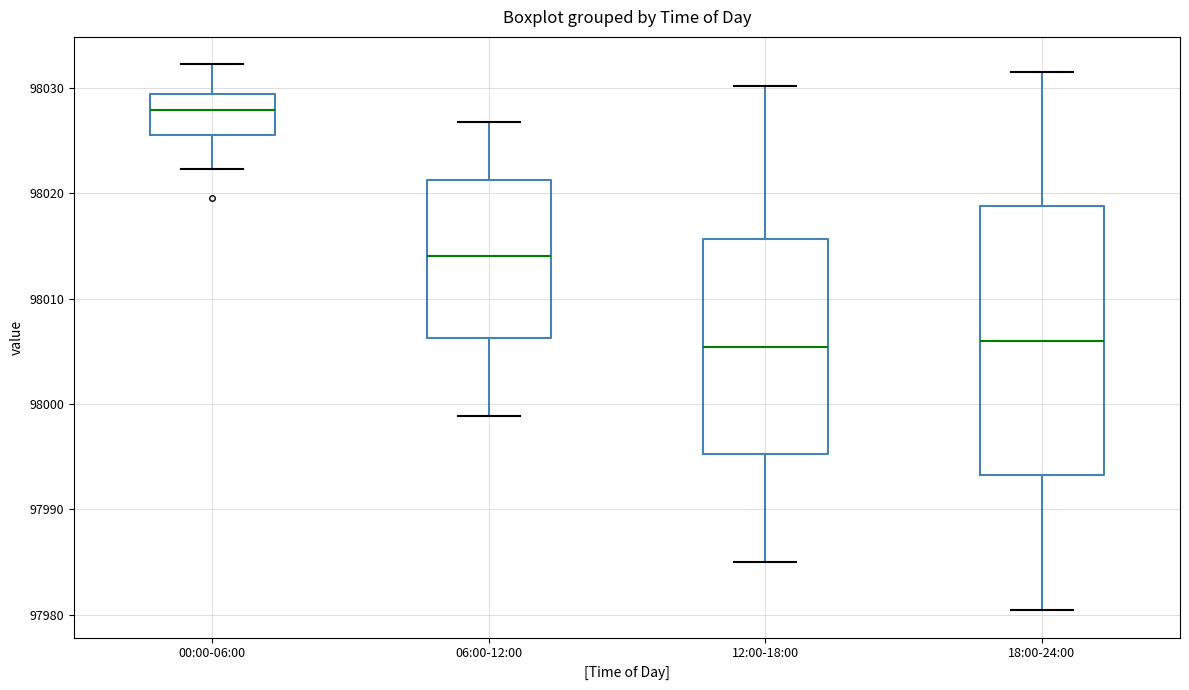

Reading left to right, read every box against the y-axis: the position of its median line, the range the box covers, and the ends of its whiskers. The values are not printed on the chart, so give them approximately, as read against the axis.

00:00-06:00: median 98028, box 98025 to 98029, whiskers 98022 to 98032
06:00-12:00: median 98014, box 98006 to 98021, whiskers 97999 to 98027
12:00-18:00: median 98005, box 97995 to 98016, whiskers 97985 to 98030
18:00-24:00: median 98006, box 97993 to 98019, whiskers 97980 to 98031